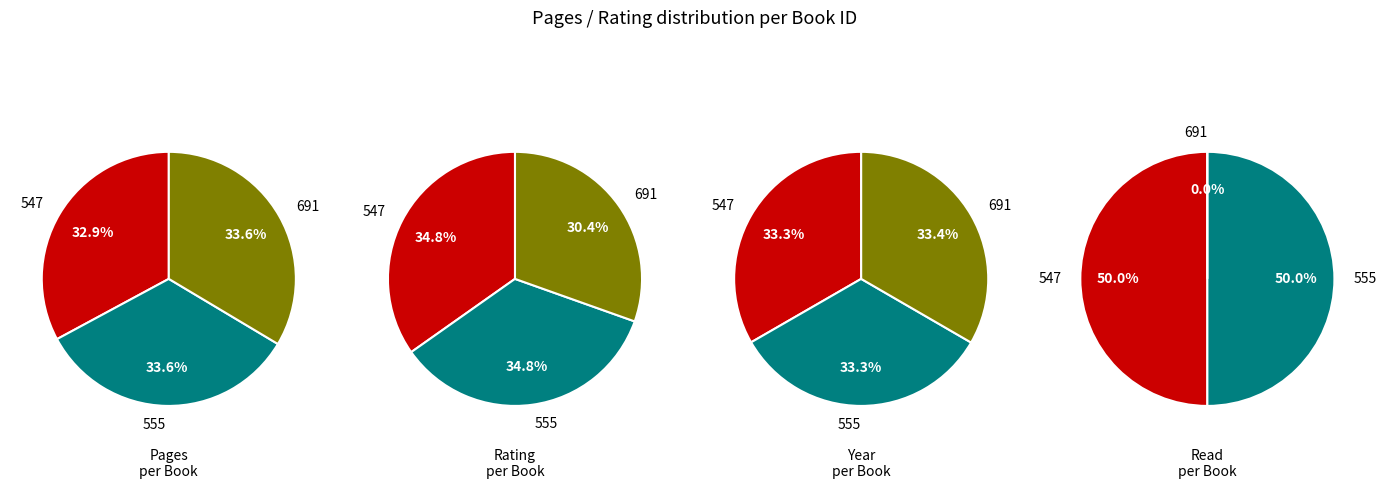

What is the change in value from 547 to 691?

+1